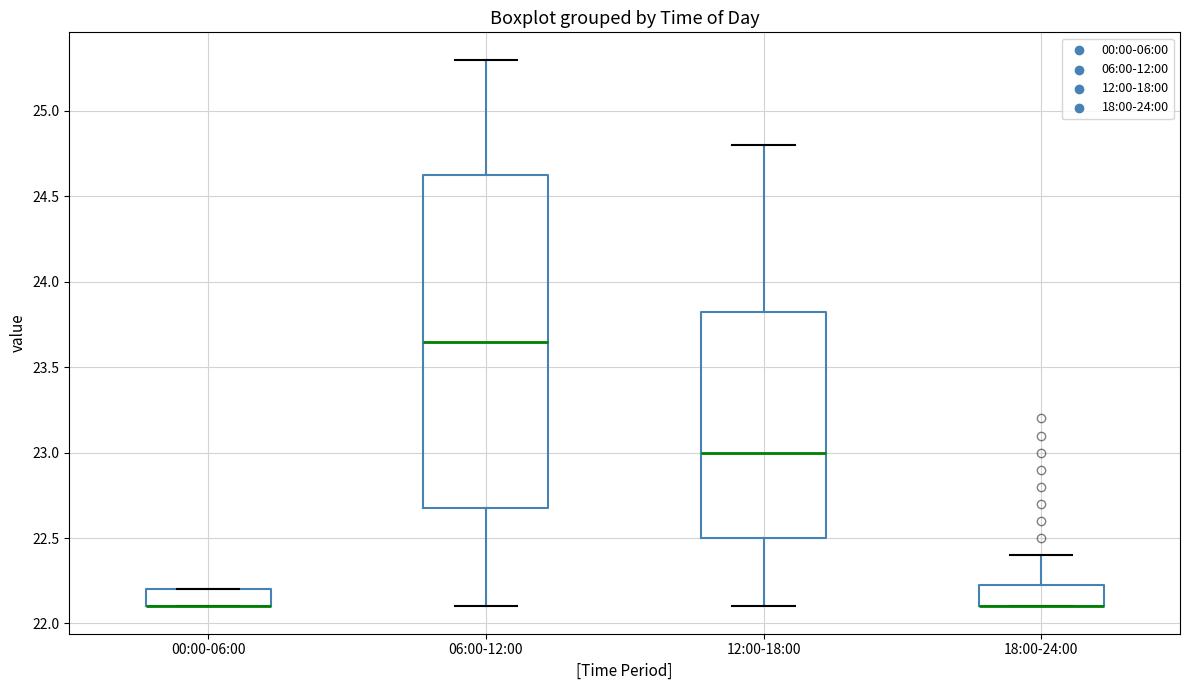

Reading left to right, read every box against the y-axis: the position of its median line, the range the box covers, and the ends of its whiskers. The values are not printed on the chart, so give them approximately, as read against the axis.

00:00-06:00: median 22.10 (drawn on the box's lower edge), box 22.10 to 22.20, whiskers 22.10 to 22.20
06:00-12:00: median 23.65, box 22.70 to 24.65, whiskers 22.10 to 25.30
12:00-18:00: median 23.00, box 22.50 to 23.85, whiskers 22.10 to 24.80
18:00-24:00: median 22.10 (drawn on the box's lower edge), box 22.10 to 22.25, whiskers 22.10 to 22.40